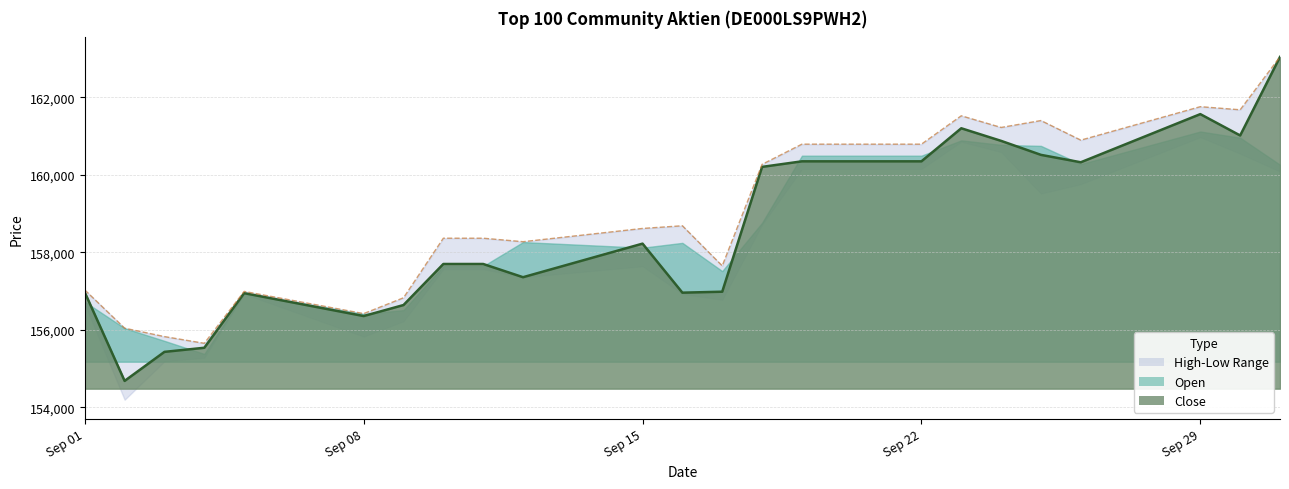

What is the value of the High point at the 1st from the left?

157028